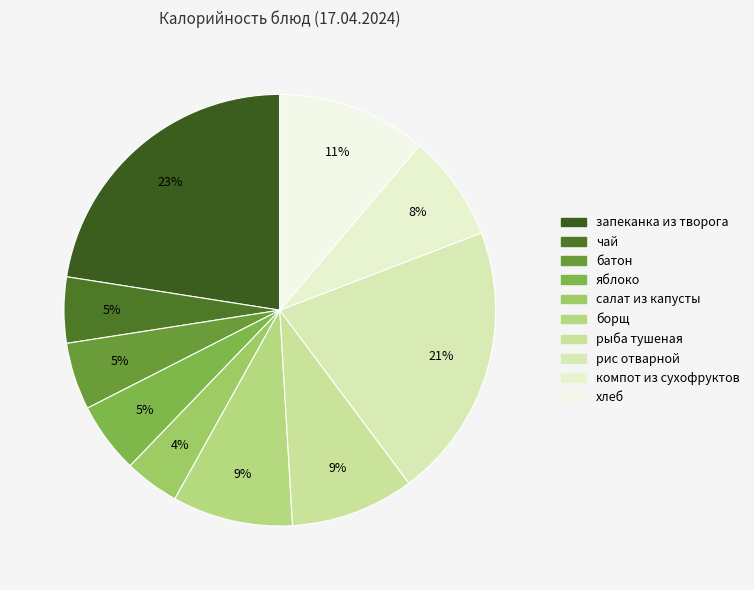

How many slices are in this pie chart?

10